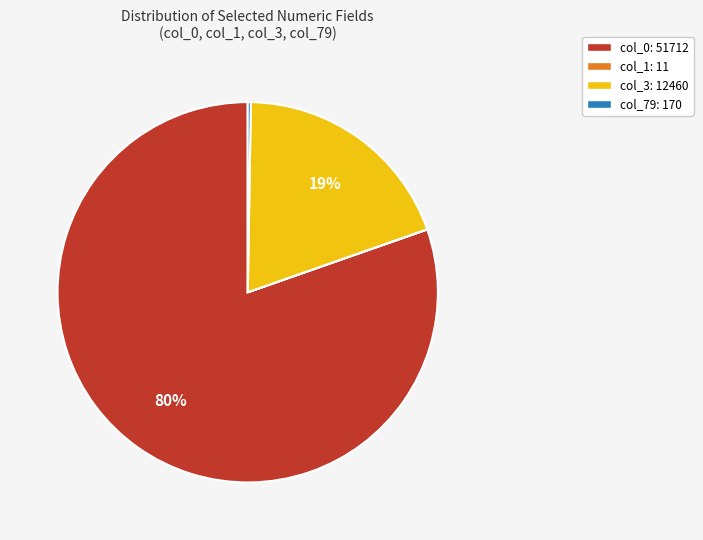

What is the largest slice in the pie chart?

col_0: 51712